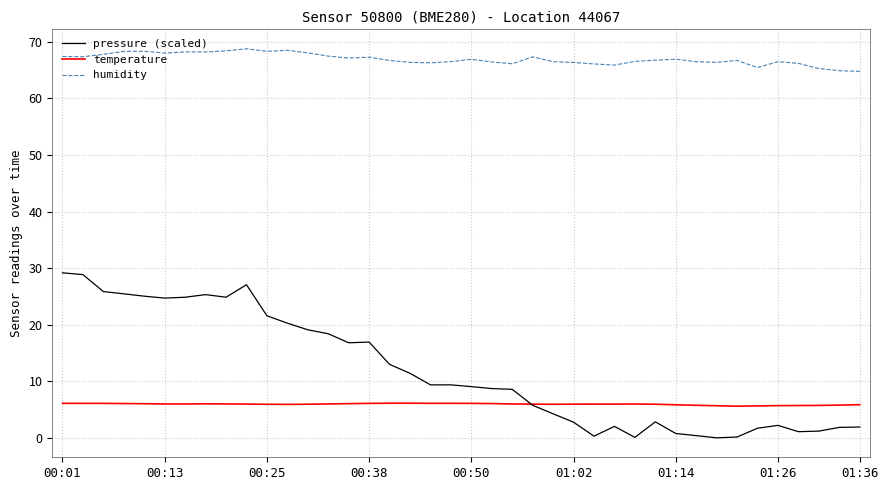

List the series in order of their peak value, highest first.

humidity, pressure (scaled), temperature